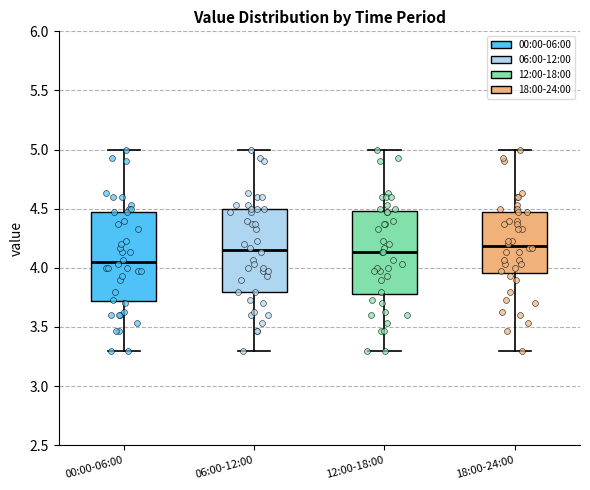

Reading left to right, transcribe this box plot: for each box, give where its median line is, the range the box spans, and where its two whiskers end, as read against the y-axis. The values are not printed on the chart, so give them approximately, as read against the axis.

00:00-06:00: median 4.05, box 3.70 to 4.45, whiskers 3.30 to 5.00
06:00-12:00: median 4.15, box 3.80 to 4.50, whiskers 3.30 to 5.00
12:00-18:00: median 4.15, box 3.80 to 4.50, whiskers 3.30 to 5.00
18:00-24:00: median 4.20, box 3.95 to 4.45, whiskers 3.30 to 5.00